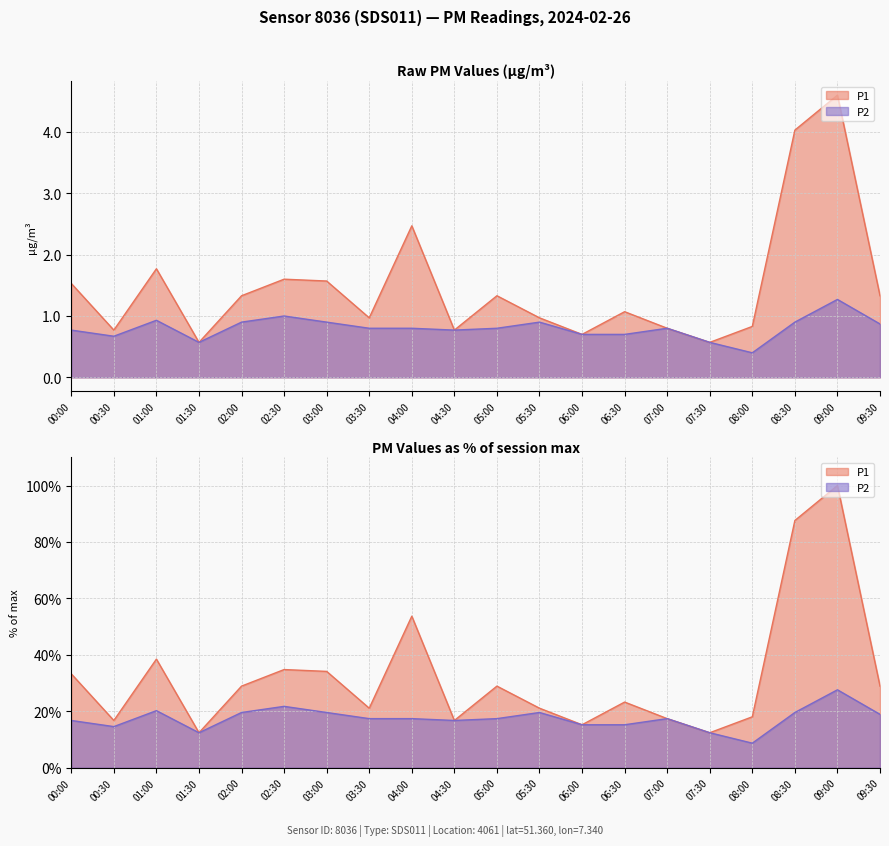

True or false: P1 and P2 intersect in this chart.

False